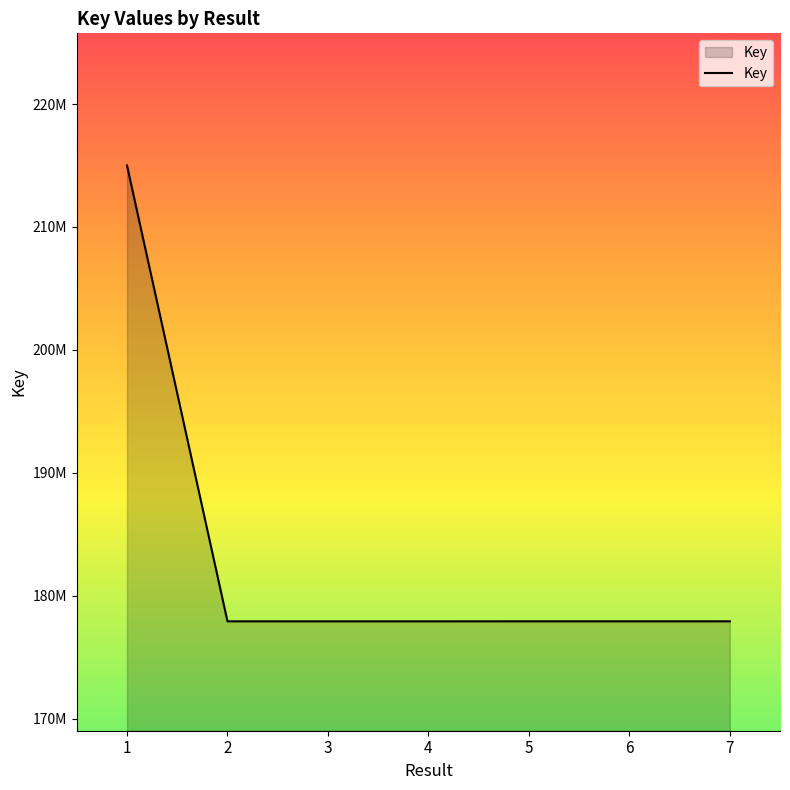

What is the sum of all values?

1282582073